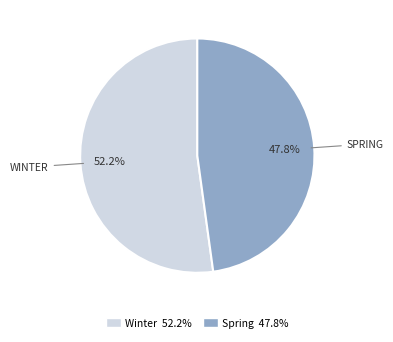

To the nearest percent, what is the average slice percentage?

50%